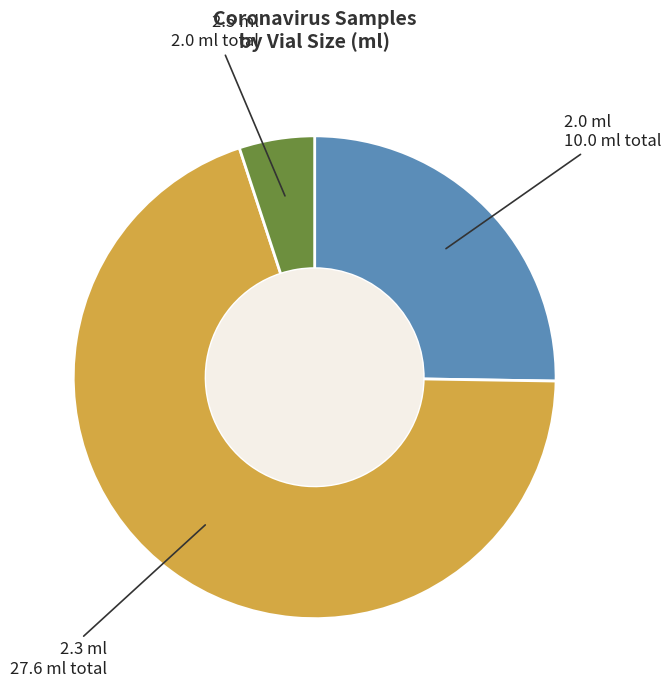

Rank the categories by value from highest to lowest.

2.3 ml, 2.0 ml, 2.5 ml